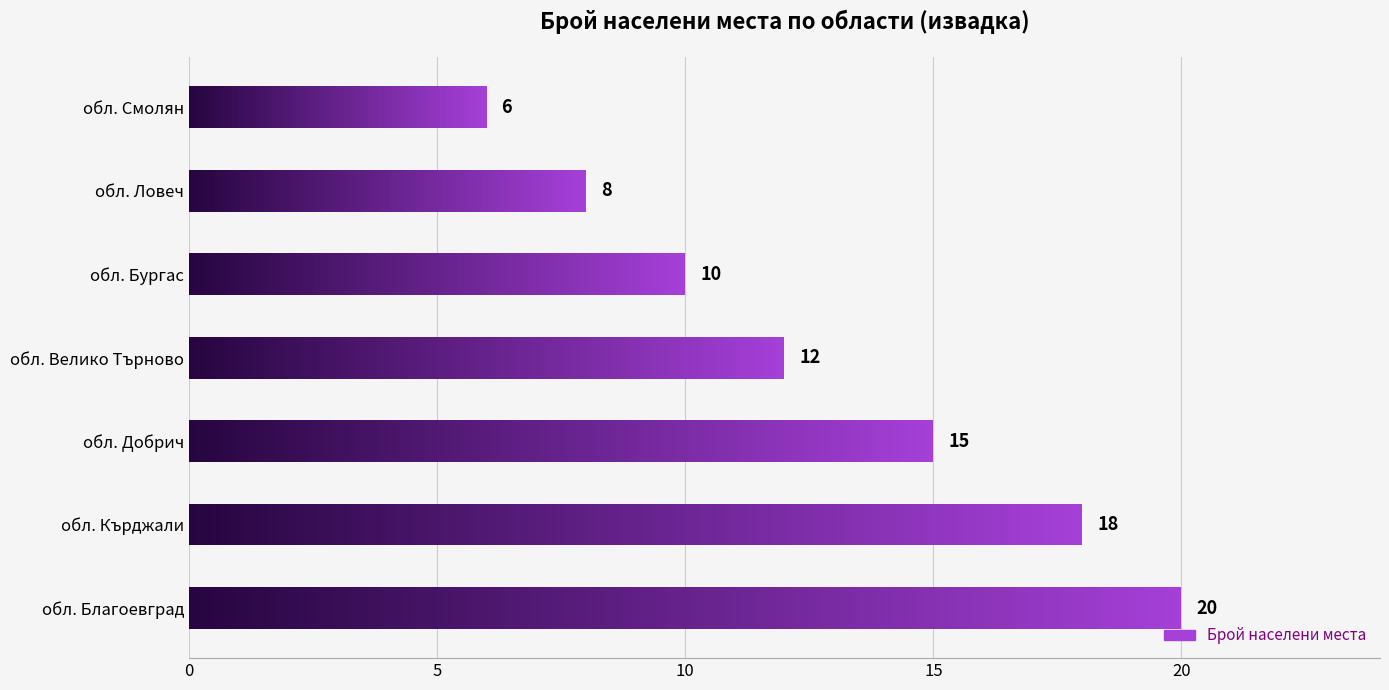

What is the average value?

13